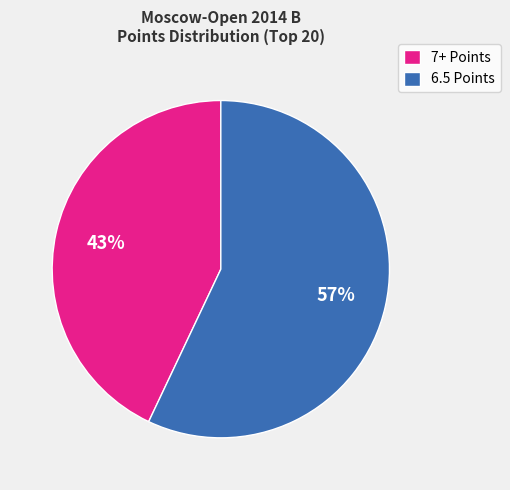

Rank the categories by value from lowest to highest.

7+ Points, 6.5 Points